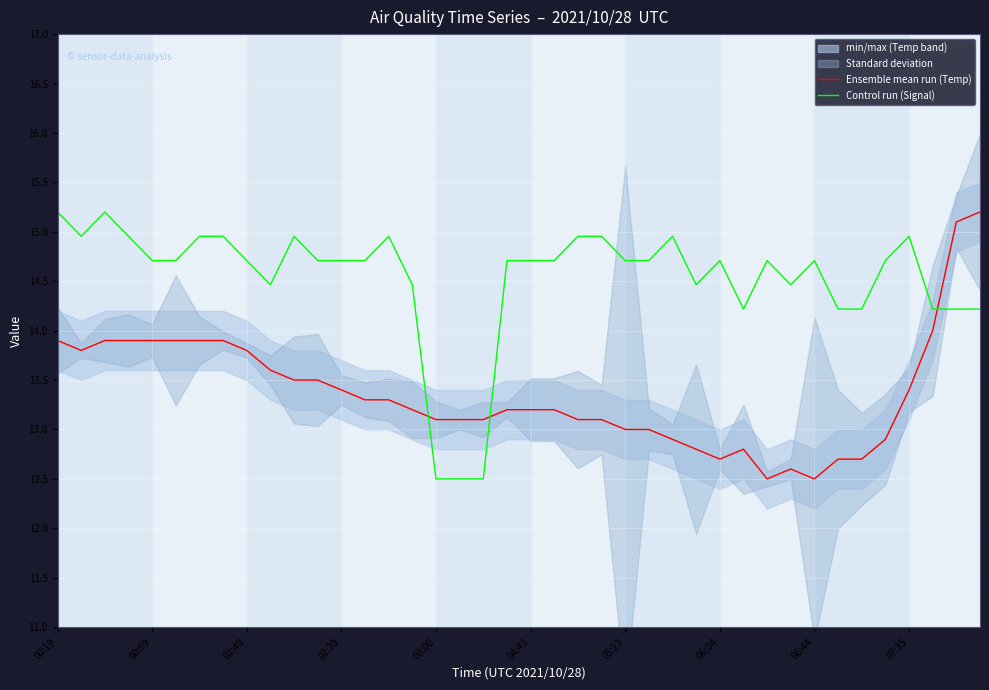

The Control run (Signal) series shows 14.7 at 06:04. True or false?

True